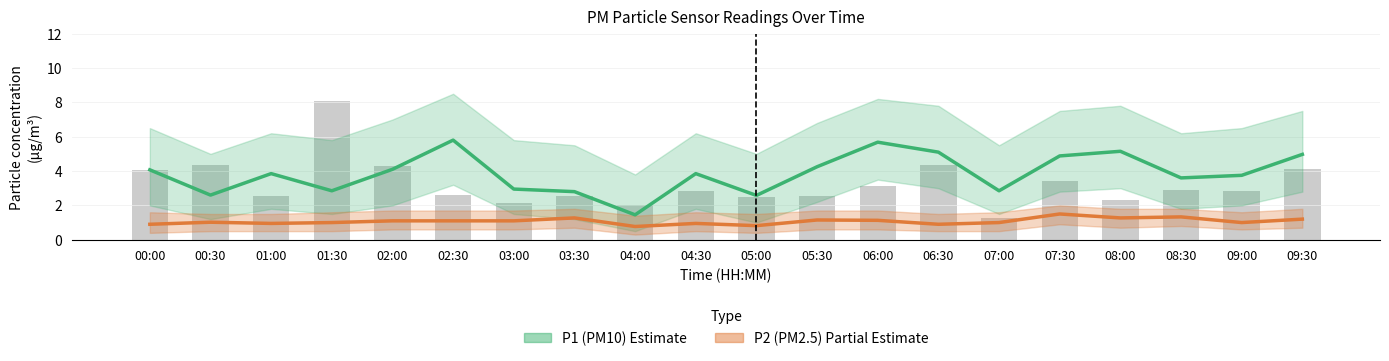

What is the difference between the highest and lowest values at 00:30?

1.6